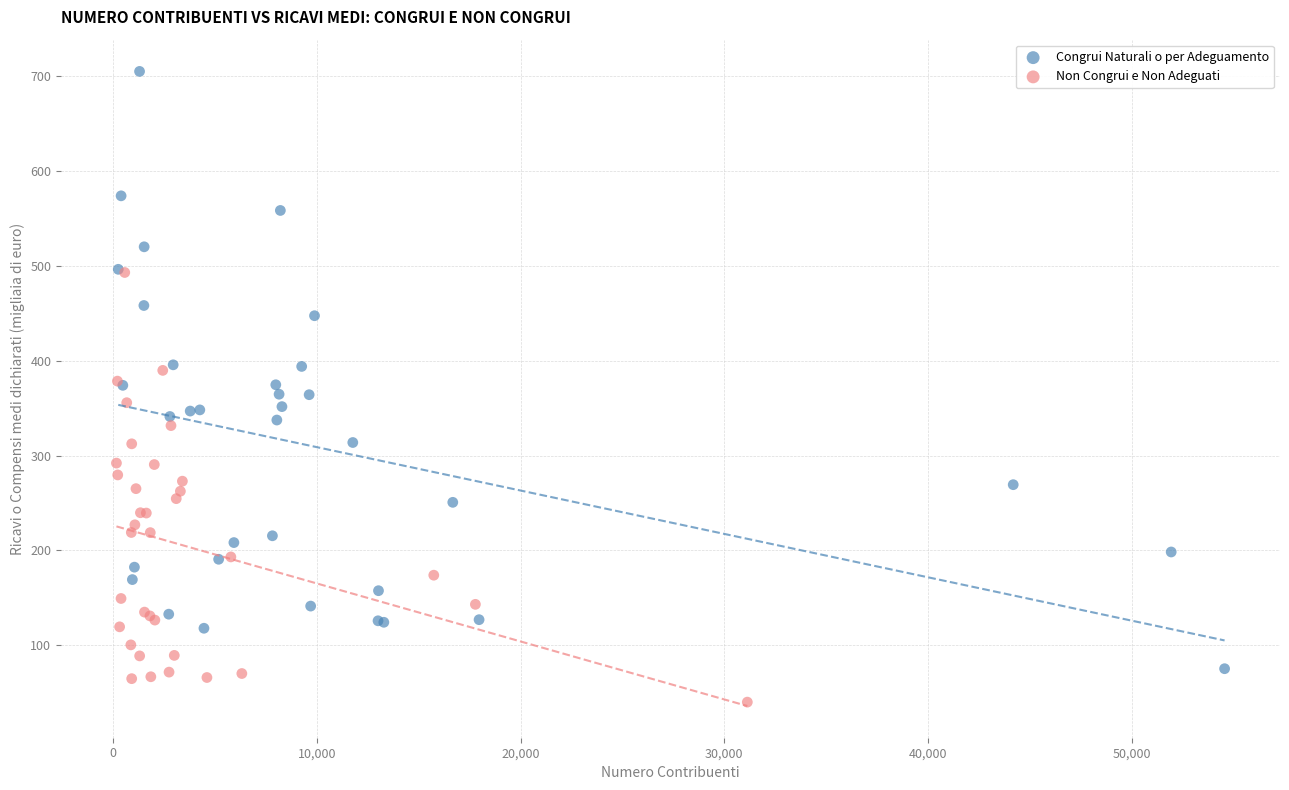

Which series has the widest spread of Y values?

Congrui Naturali o per Adeguamento